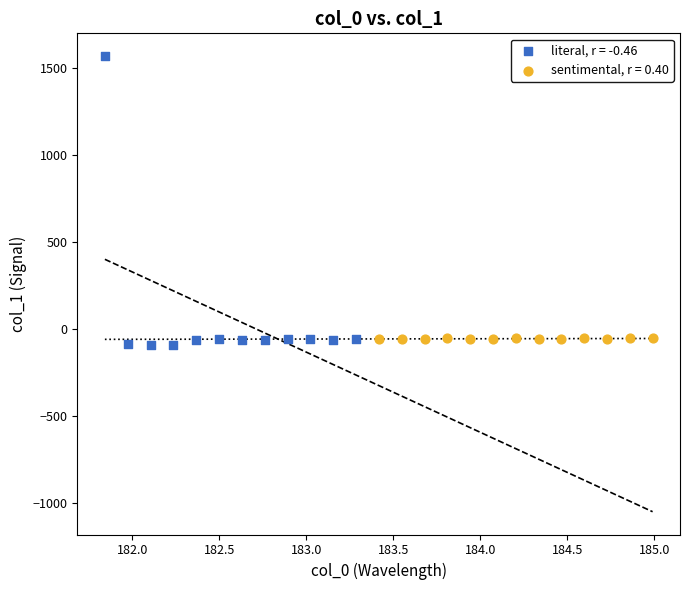

Which series contains the highest Y value?

literal, r = -0.46